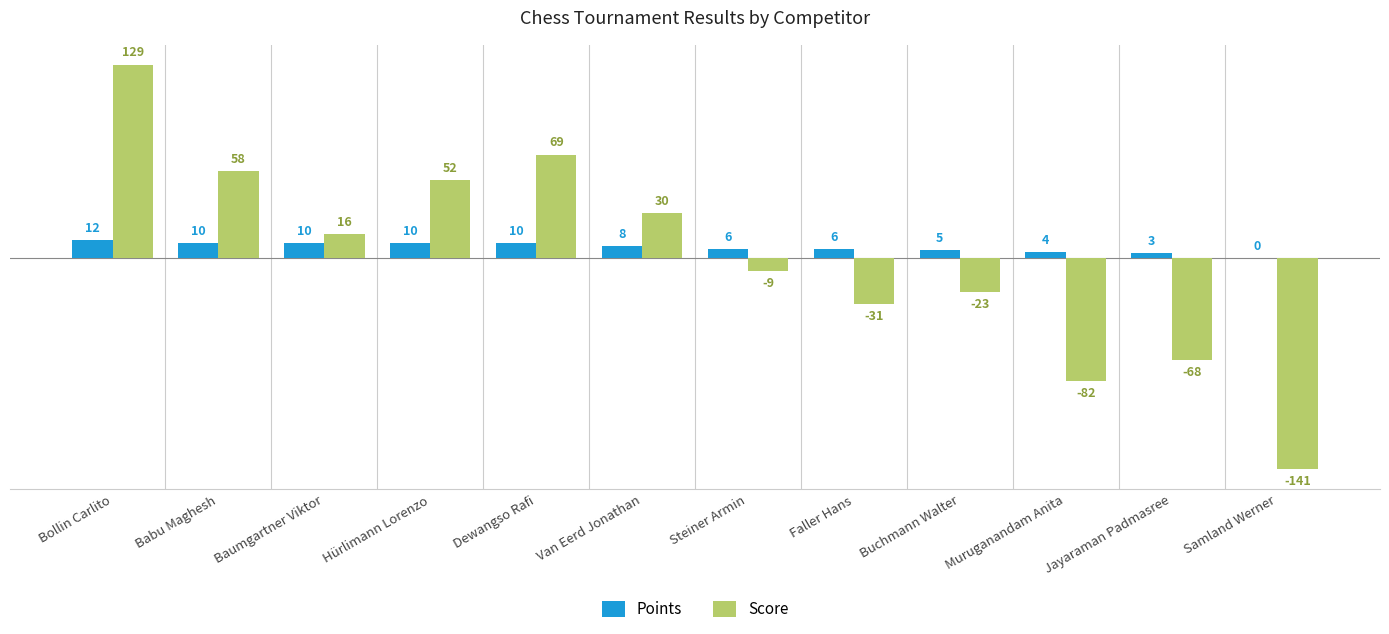

What is the highest value of the Score series?

129